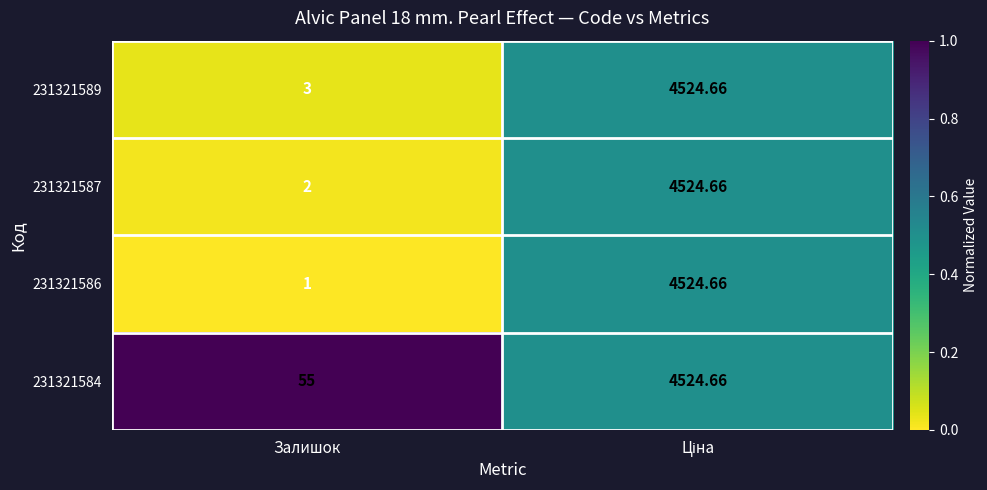

Which label corresponds to the smallest value in the chart?

Залишок